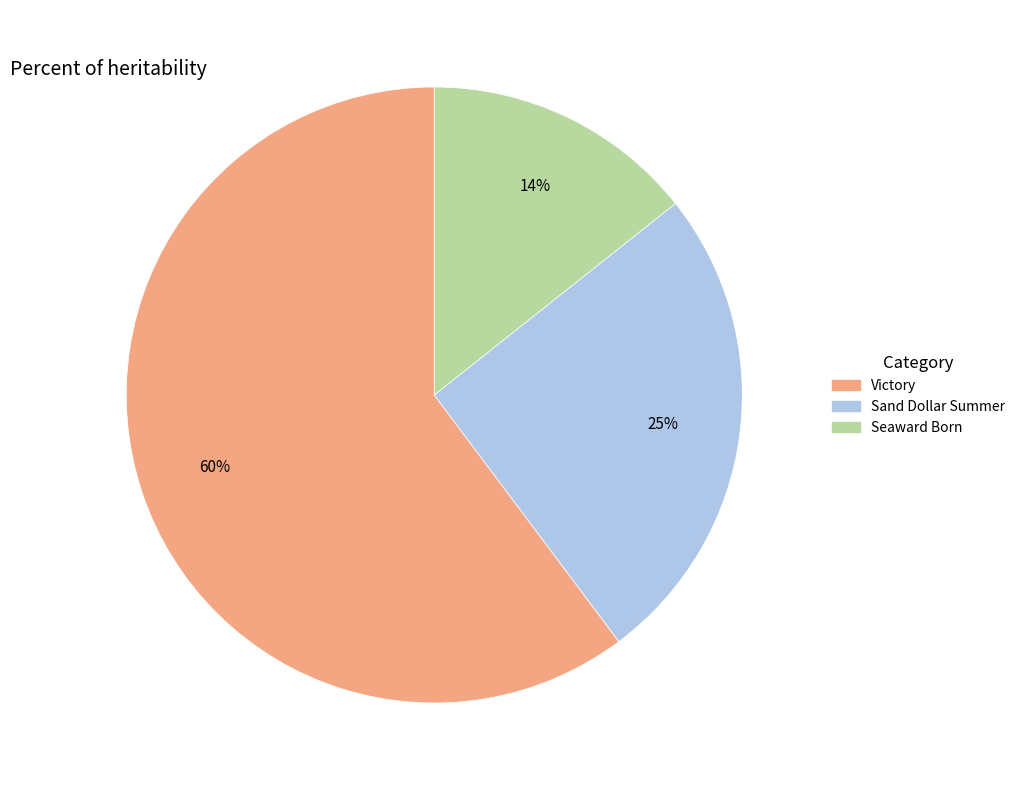

Rank the categories by value from highest to lowest.

Victory, Sand Dollar Summer, Seaward Born